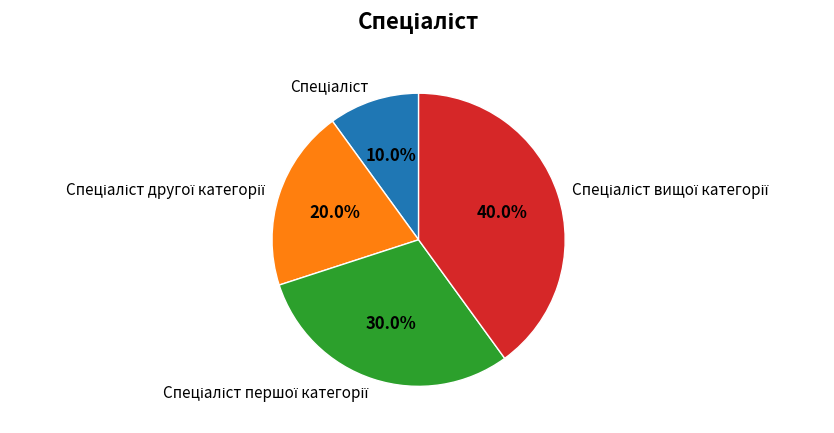

Is there a majority slice in this chart?

No